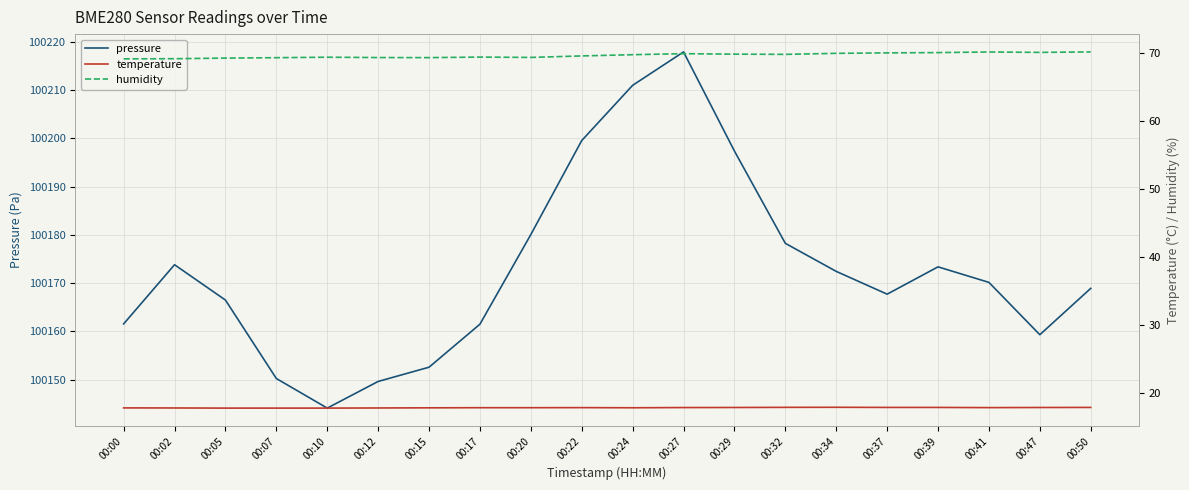

What is the average value of the humidity series?

69.7